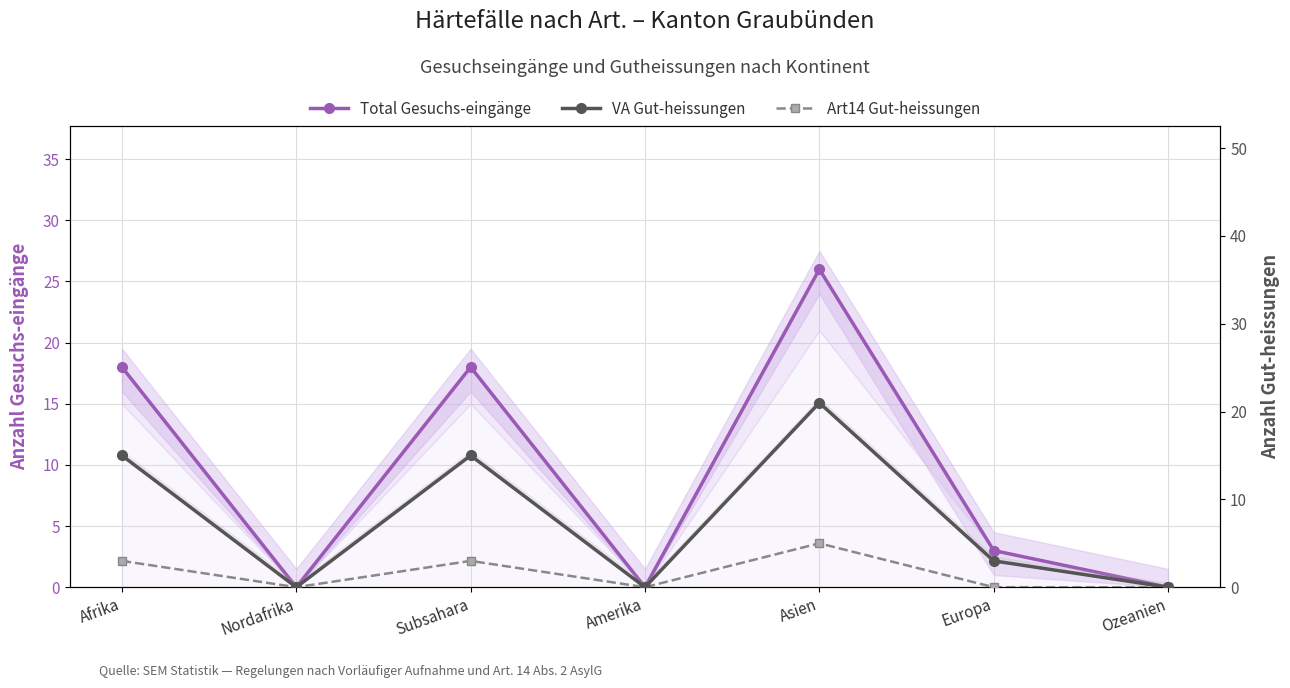

Reading left to right, list all the values displayed in this chart.

Total Gesuchs-eingänge: Afrika=18	Nordafrika=0	Subsahara=18	Amerika=0	Asien=26	Europa=3	Ozeanien=0
VA Gut-heissungen: Afrika=15	Nordafrika=0	Subsahara=15	Amerika=0	Asien=21	Europa=3	Ozeanien=0
Art14 Gut-heissungen: Afrika=3	Nordafrika=0	Subsahara=3	Amerika=0	Asien=5	Europa=0	Ozeanien=0